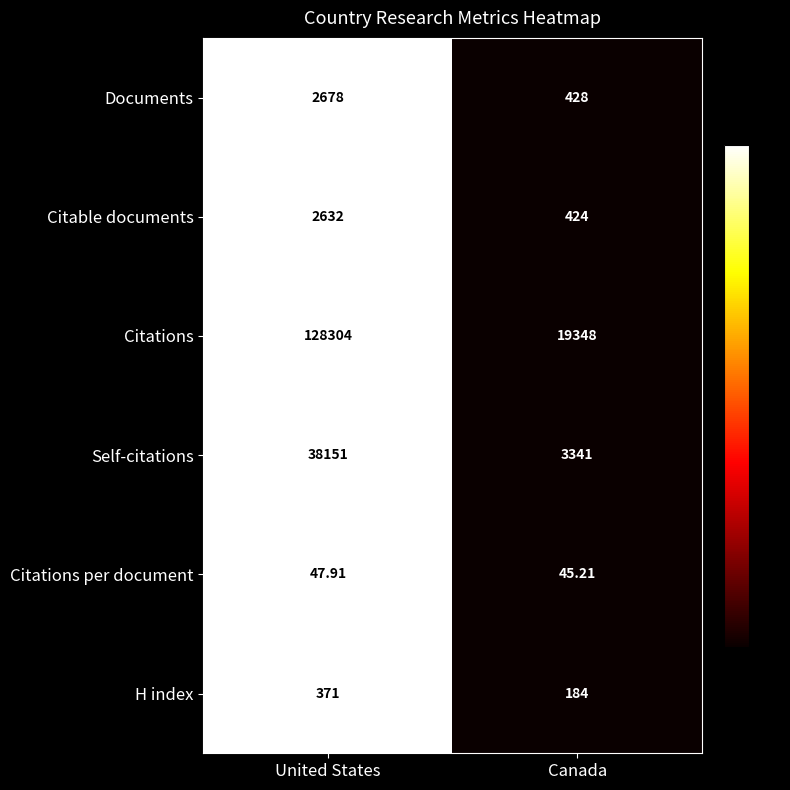

At which category is the sum across all series the highest?

United States